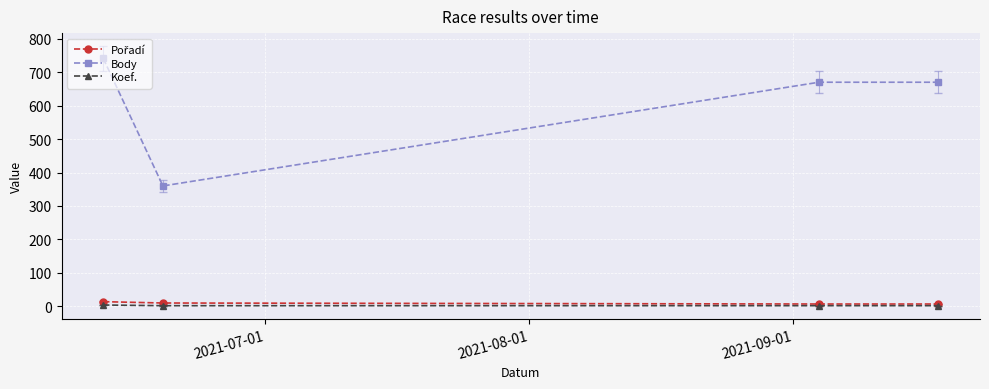

What is the maximum value shown in the chart?

741